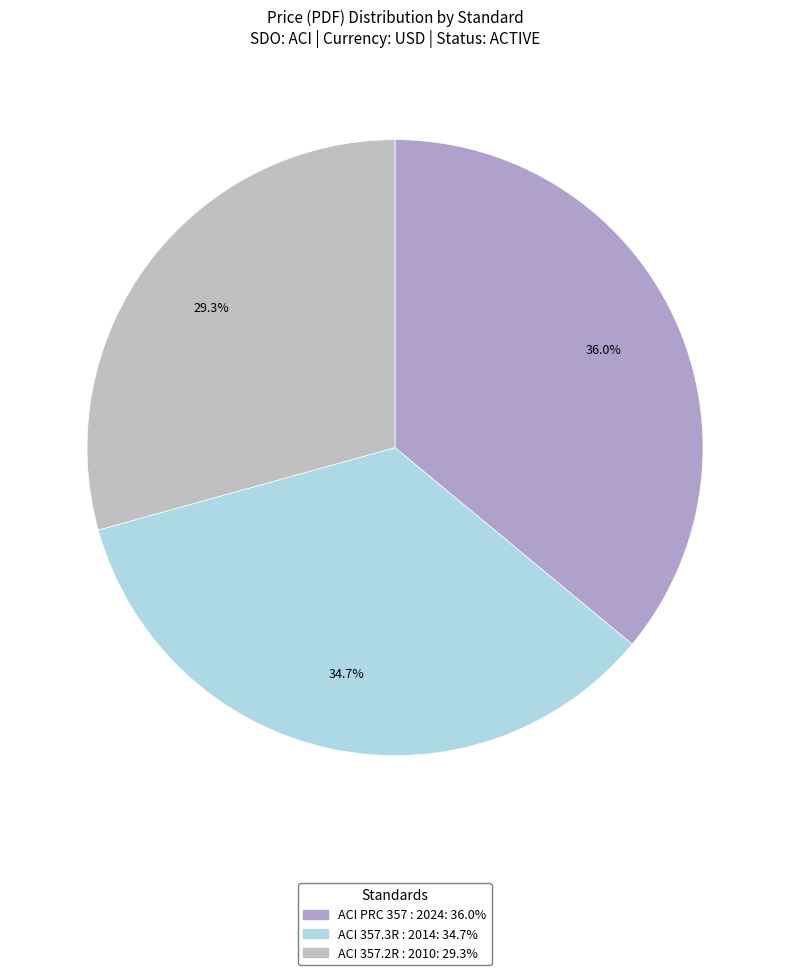

To the nearest percent, what portion does ACI PRC 357 : 2024 represent?

36%